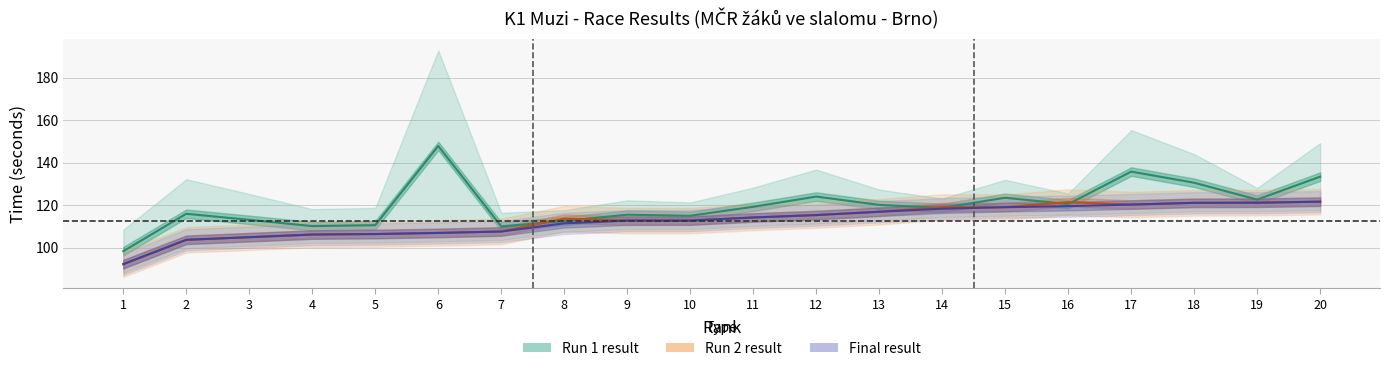

Between 5 and 19, which series saw the biggest shift?

Run 2 result